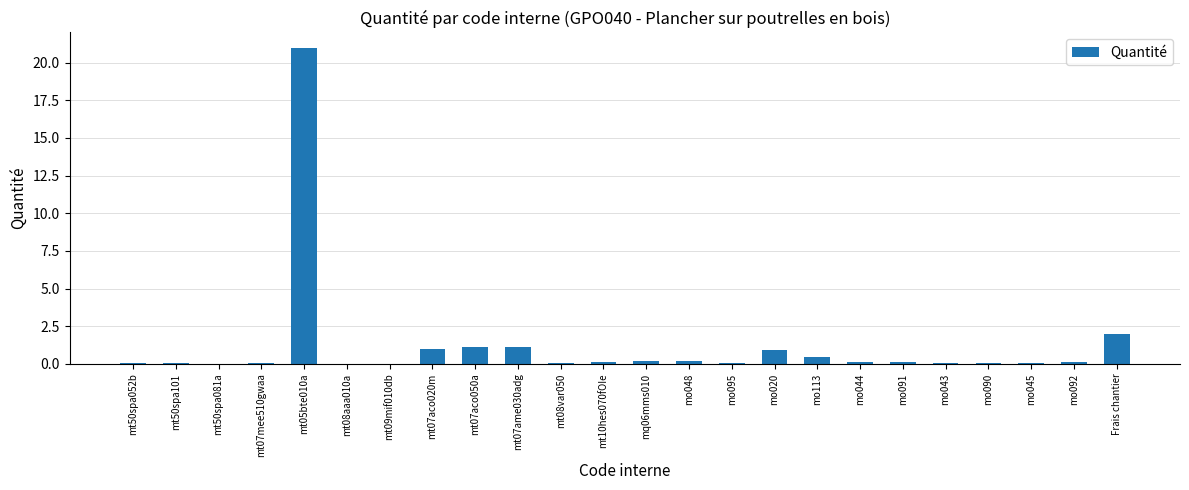

What is the sum of all values?

28.7